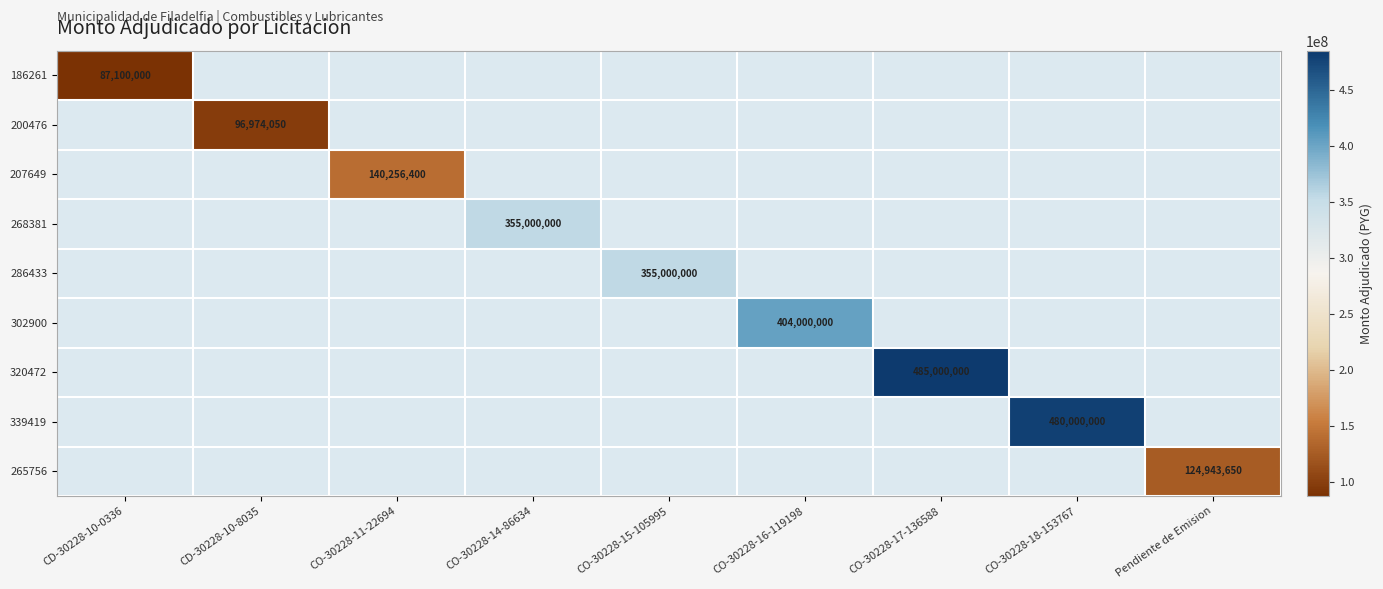

Is the value of 265756 at CO-30228-15-105995 greater than the value of 200476 at CO-30228-14-86634?

No